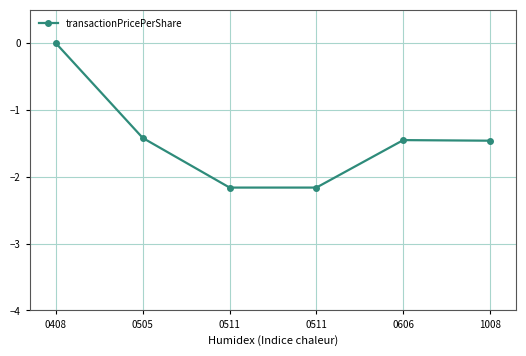

What is the difference between the maximum and minimum values?

2.2